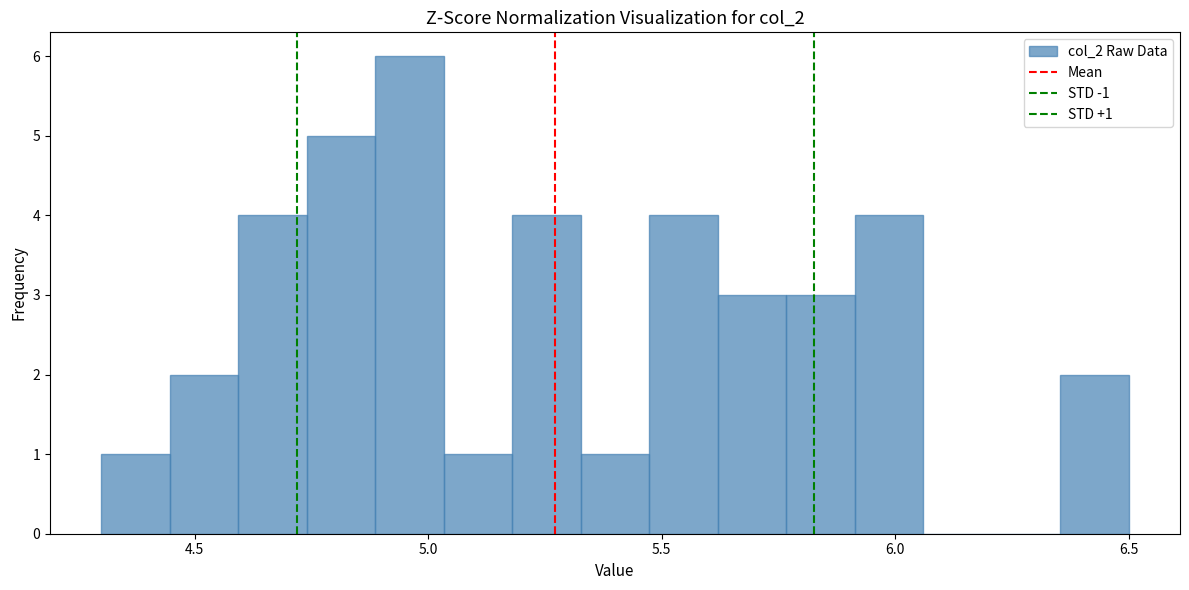

Around what value on the x-axis is the tallest bar? Give the approximate position of its centre, as read against the axis.

4.95